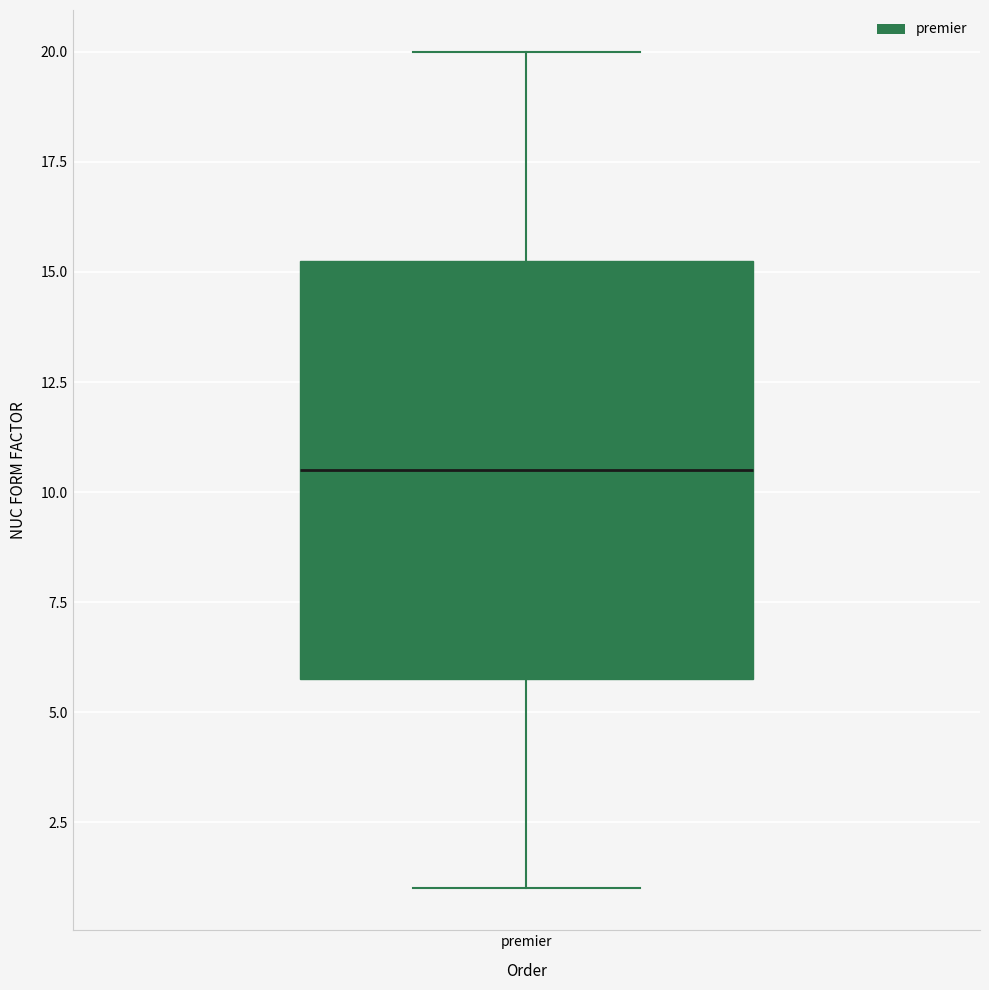

Transcribe this box plot: give where the median line is, the range the box spans, and where the two whiskers end, as read against the y-axis. The values are not printed on the chart, so give them approximately, as read against the axis.

median 10.5, box 6.0 to 15.5, whiskers 1.0 to 20.0